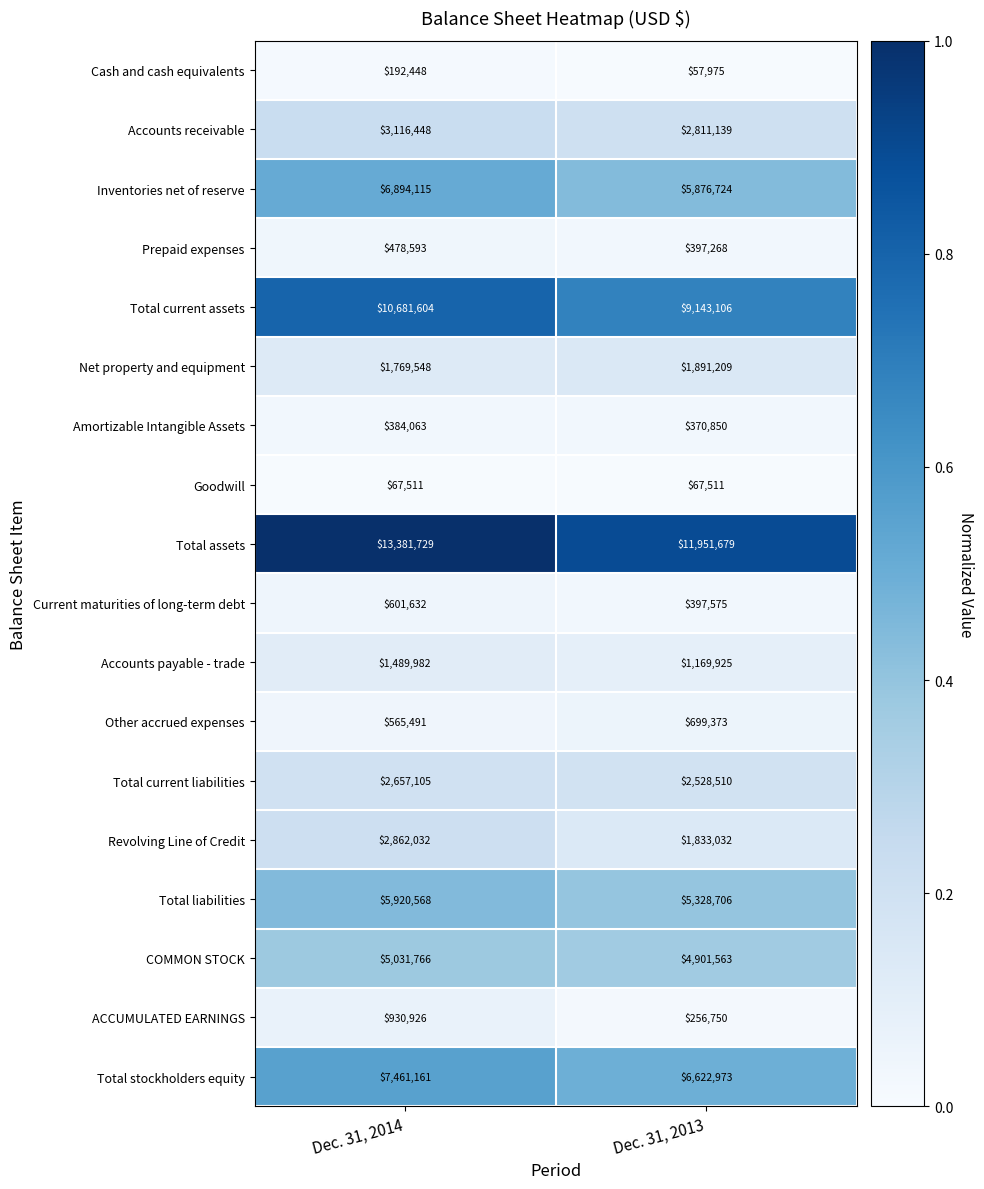

Which series has the largest total across all categories?

Total assets